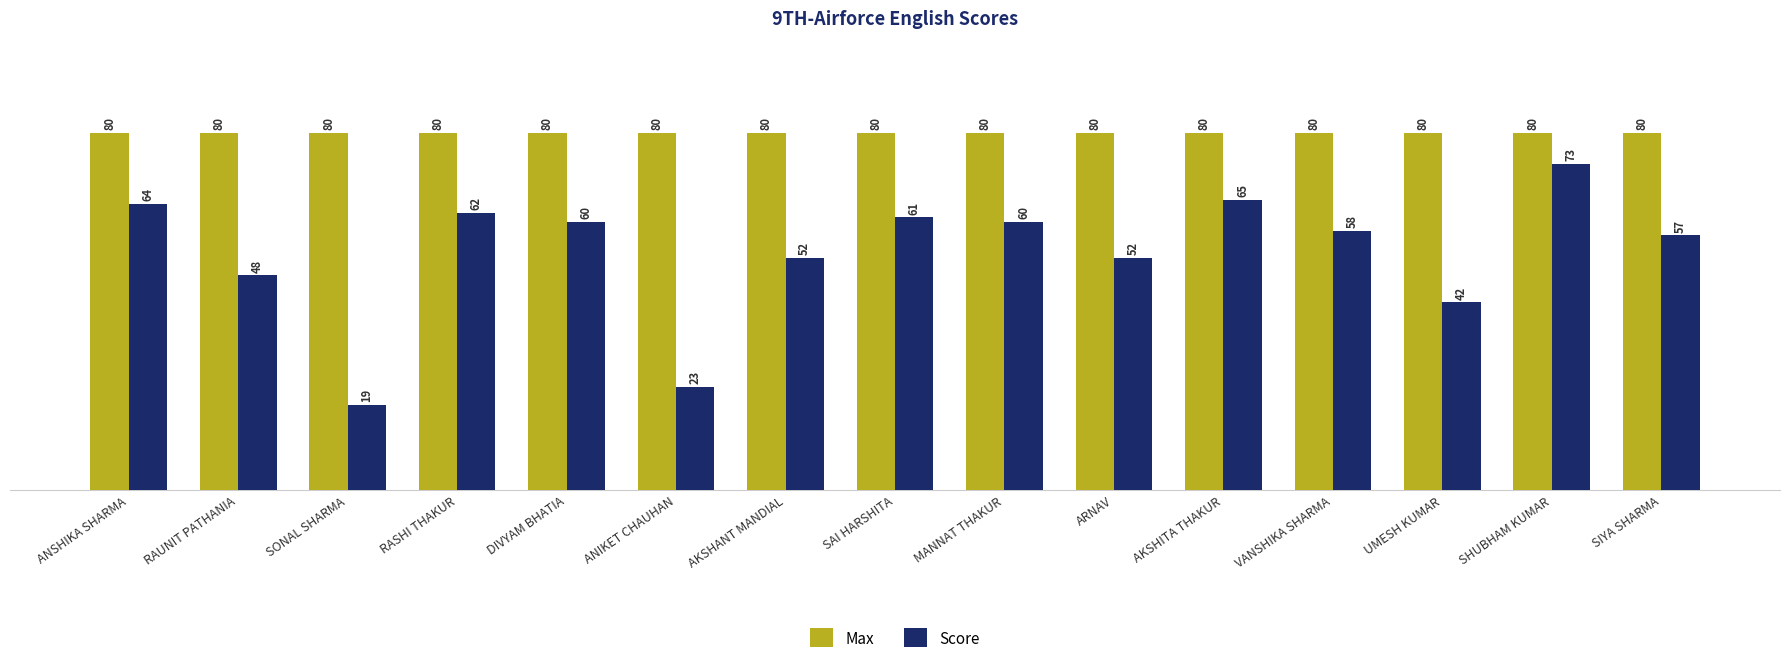

Is it true that Score equals 23 at SHUBHAM KUMAR?

False